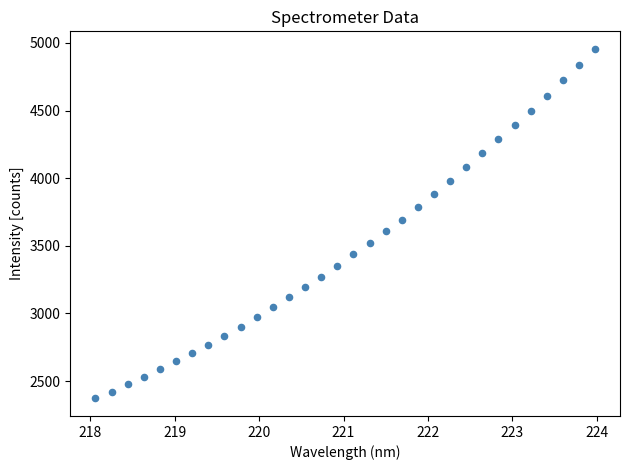

What is the range of Y values (max minus min)?

2585.4